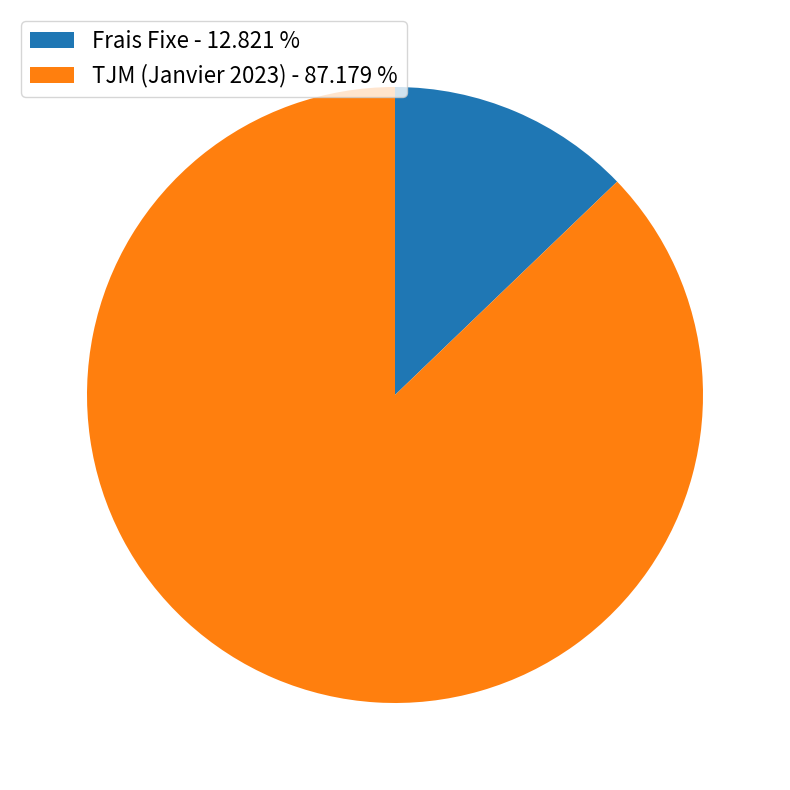

Is there a majority slice in this chart?

Yes